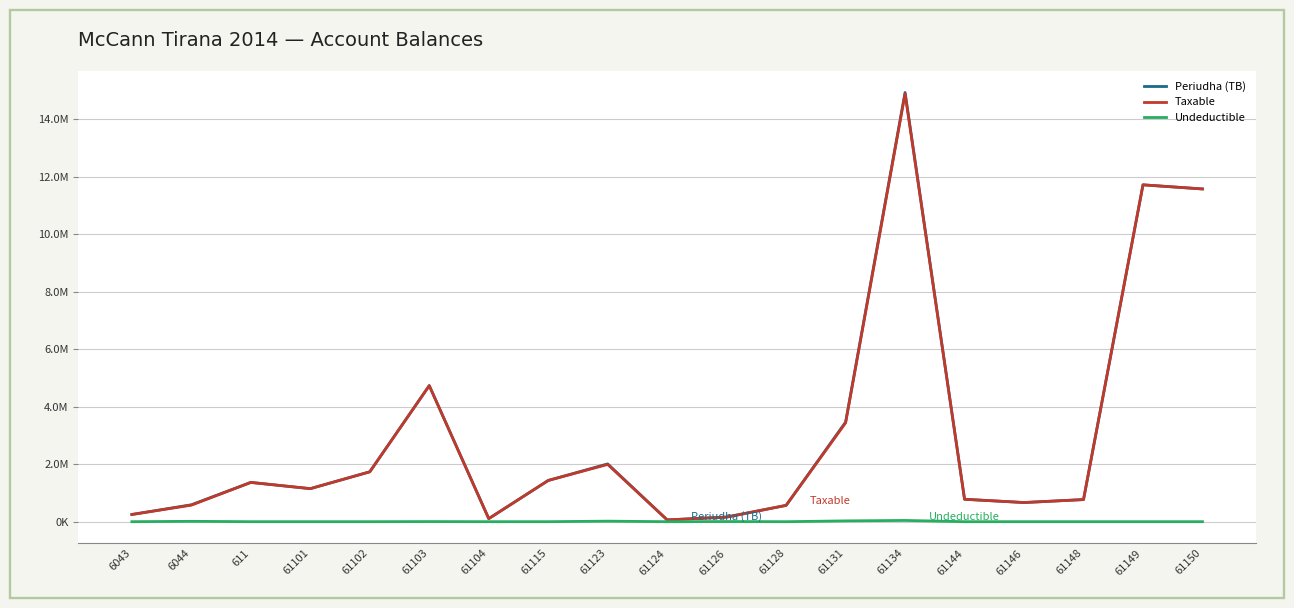

Which has a higher value, 61148 or 61144?

61144